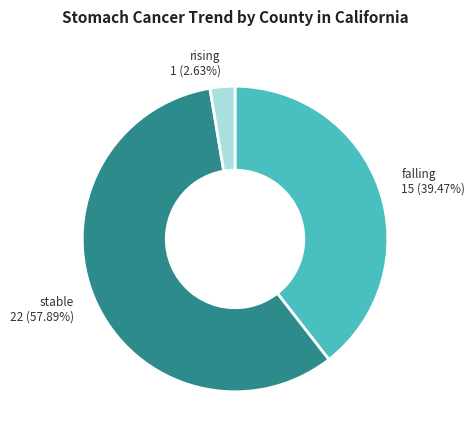

Does any single category account for the majority?

Yes